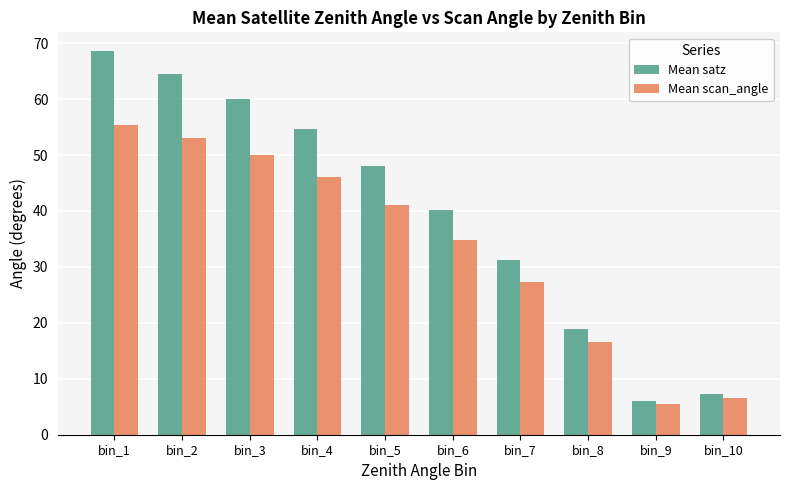

List the labels in order of Mean satz value, smallest first.

bin_9, bin_10, bin_8, bin_7, bin_6, bin_5, bin_4, bin_3, bin_2, bin_1